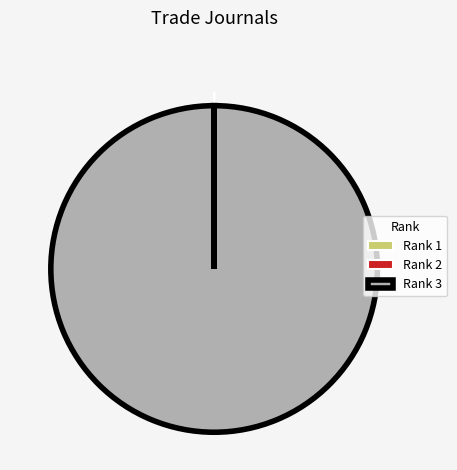

Is it true that Rank 3 is 93% of the pie?

False